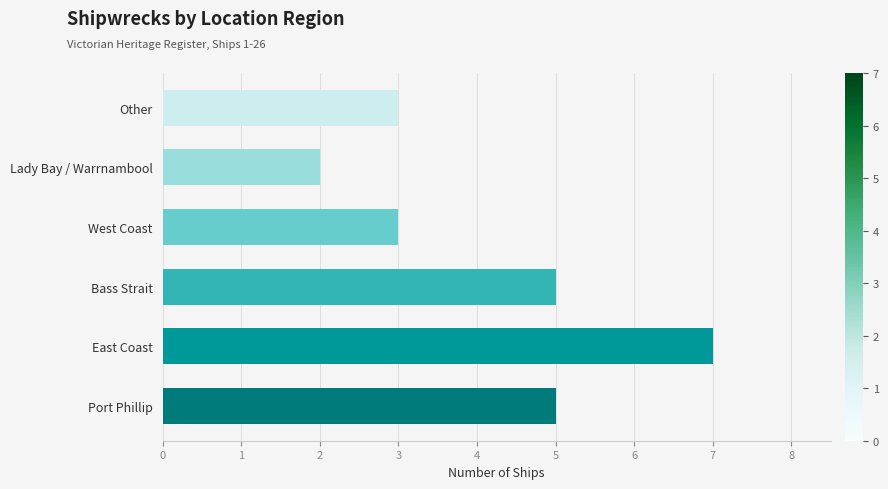

Is it true that the value at 4 is 2?

True